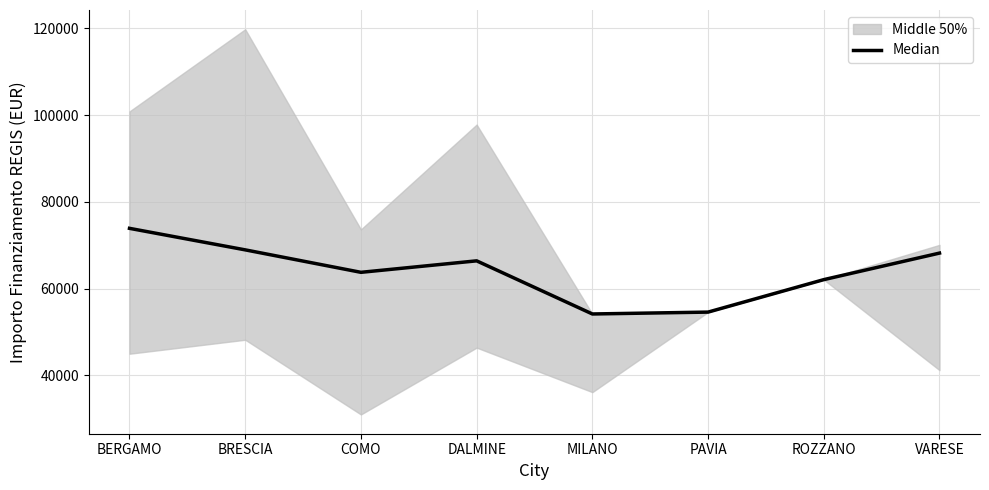

What is the label of the 7th point from the left?

ROZZANO